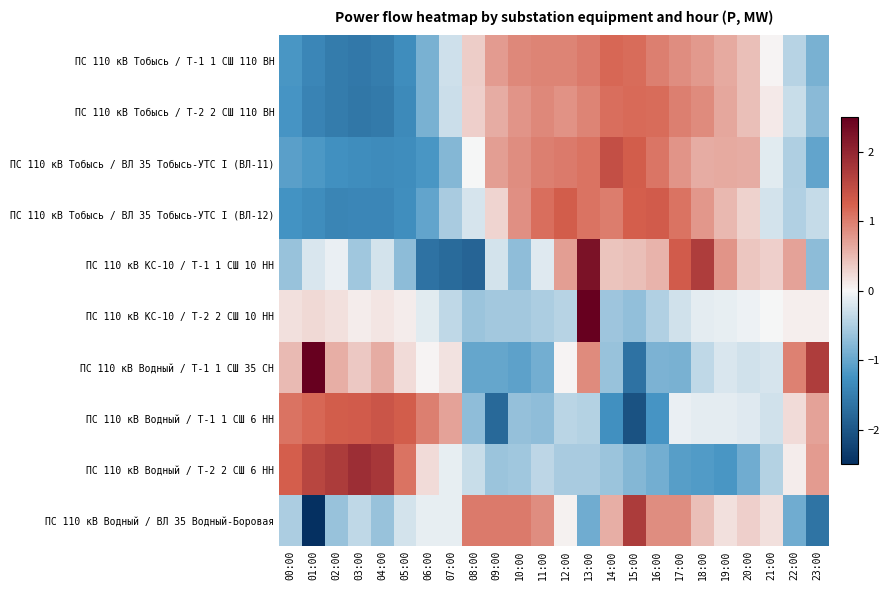

Rank the series at 22:00 from lowest to highest value.

ПС 110 кВ Водный / ВЛ 35 Водный-Боровая, ПС 110 кВ Тобысь / ВЛ 35 Тобысь-УТС I (ВЛ-11), ПС 110 кВ Тобысь / ВЛ 35 Тобысь-УТС I (ВЛ-12), ПС 110 кВ Тобысь / Т-1 1 СШ 110 ВН, ПС 110 кВ Тобысь / Т-2 2 СШ 110 ВН, ПС 110 кВ КС-10 / Т-2 2 СШ 10 НН, ПС 110 кВ Водный / Т-2 2 СШ 6 НН, ПС 110 кВ Водный / Т-1 1 СШ 6 НН, ПС 110 кВ КС-10 / Т-1 1 СШ 10 НН, ПС 110 кВ Водный / Т-1 1 СШ 35 СН